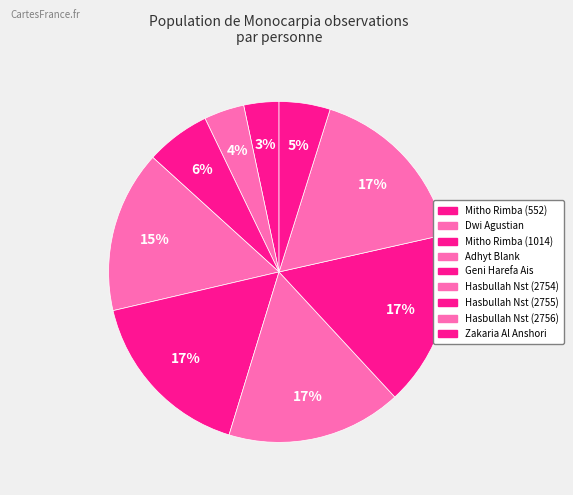

To the nearest percent, what is the average slice percentage?

11%